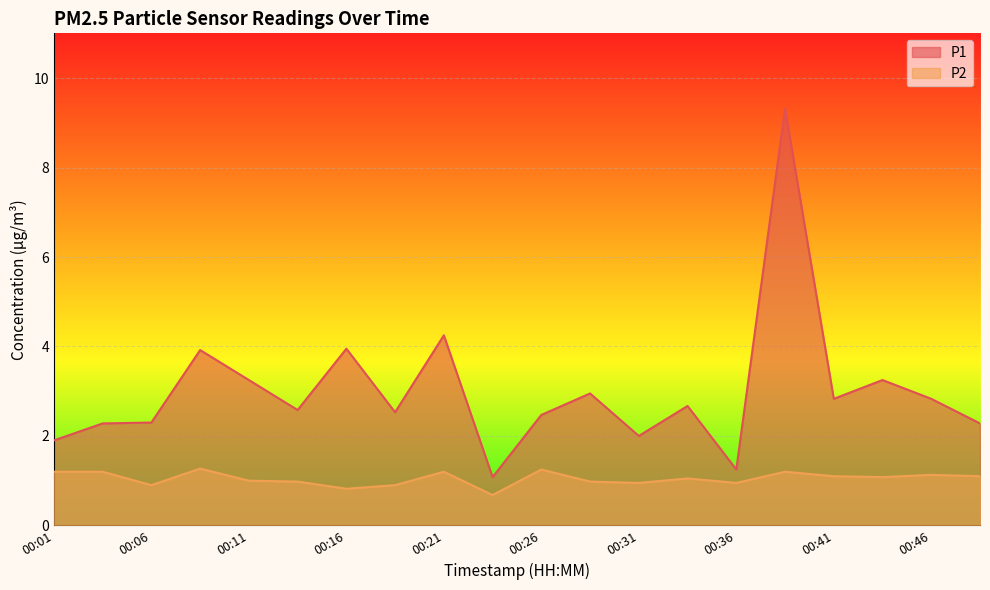

True or false: P2 has a value of 0.5 at 00:21.

False